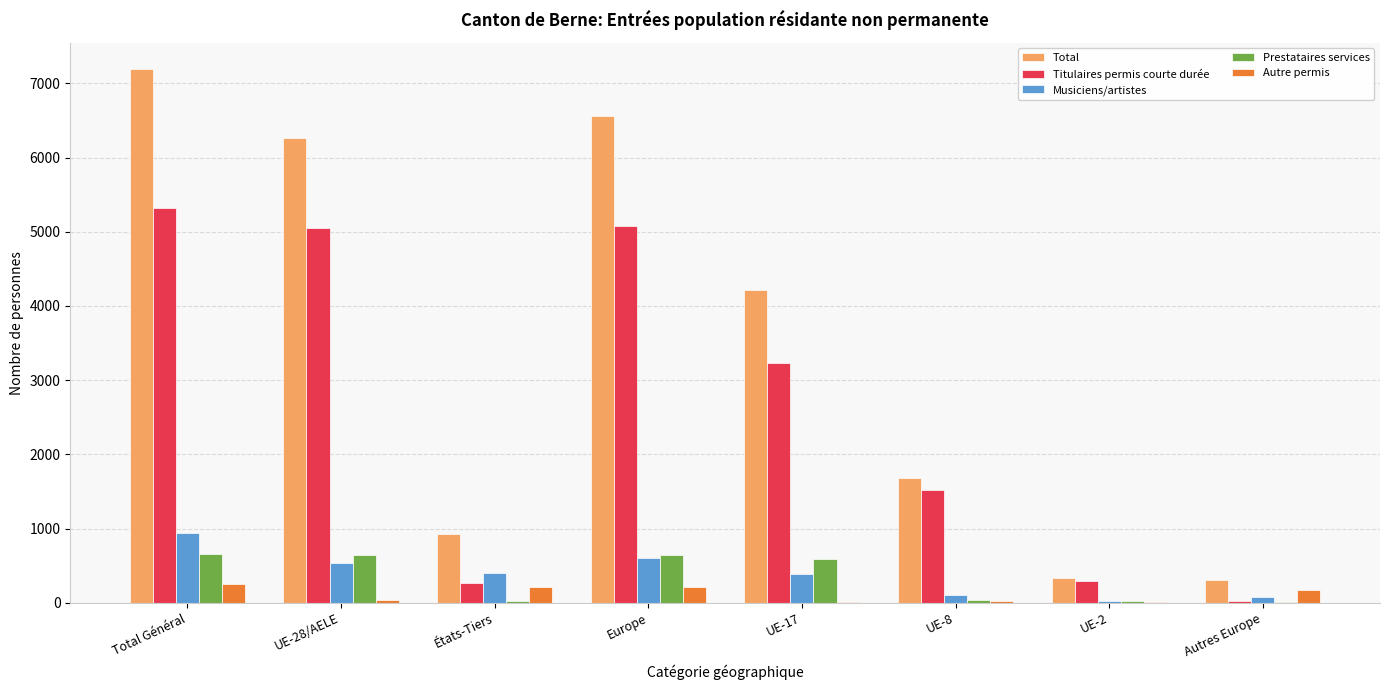

Between UE-28/AELE and UE-8, which series saw the biggest shift?

Total